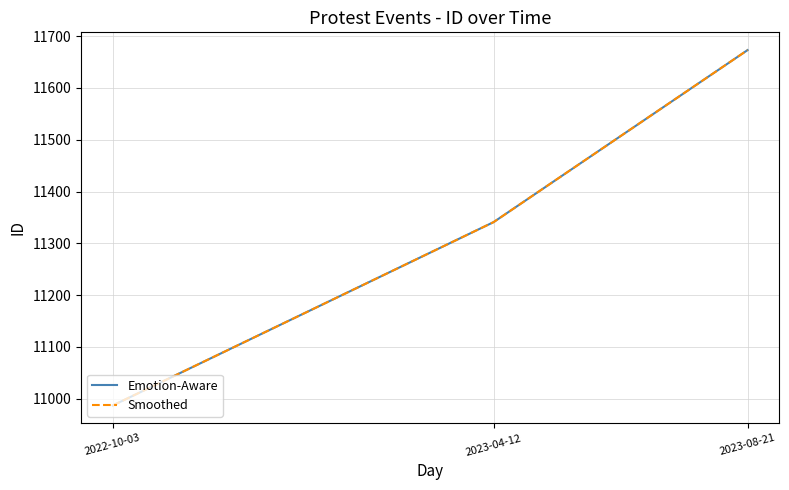

What is the average value of the Smoothed series?

11334